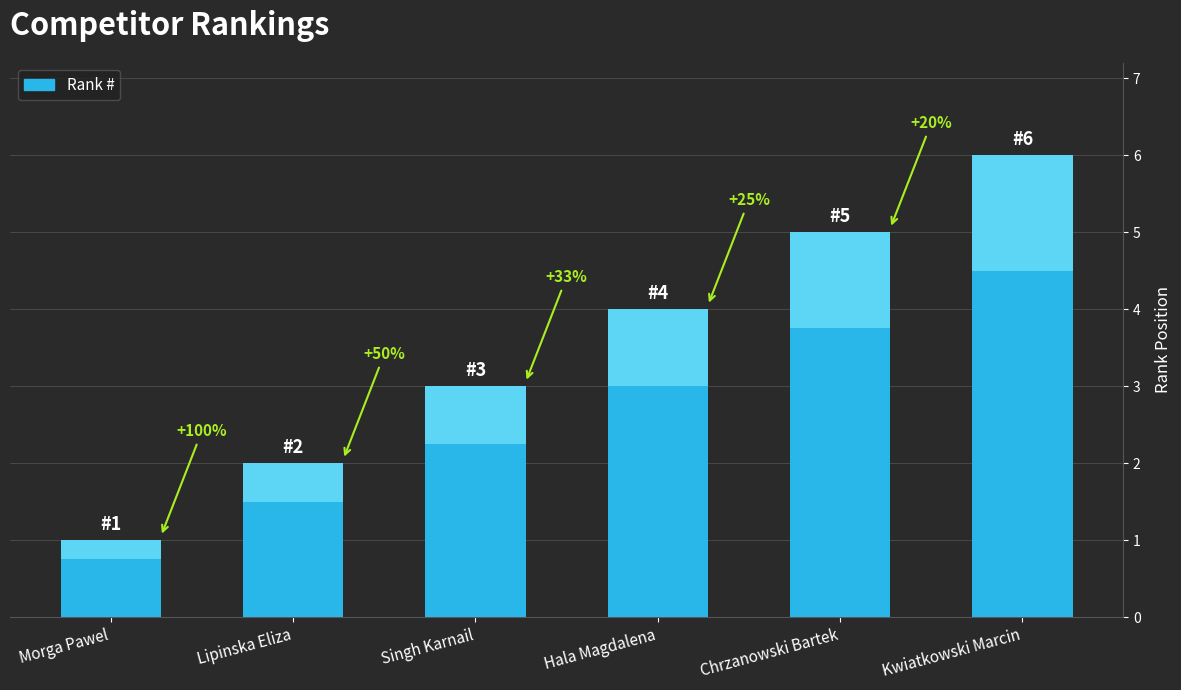

Rank the categories by value from lowest to highest.

Morga Pawel, Lipinska Eliza, Singh Karnail, Hala Magdalena, Chrzanowski Bartek, Kwiatkowski Marcin